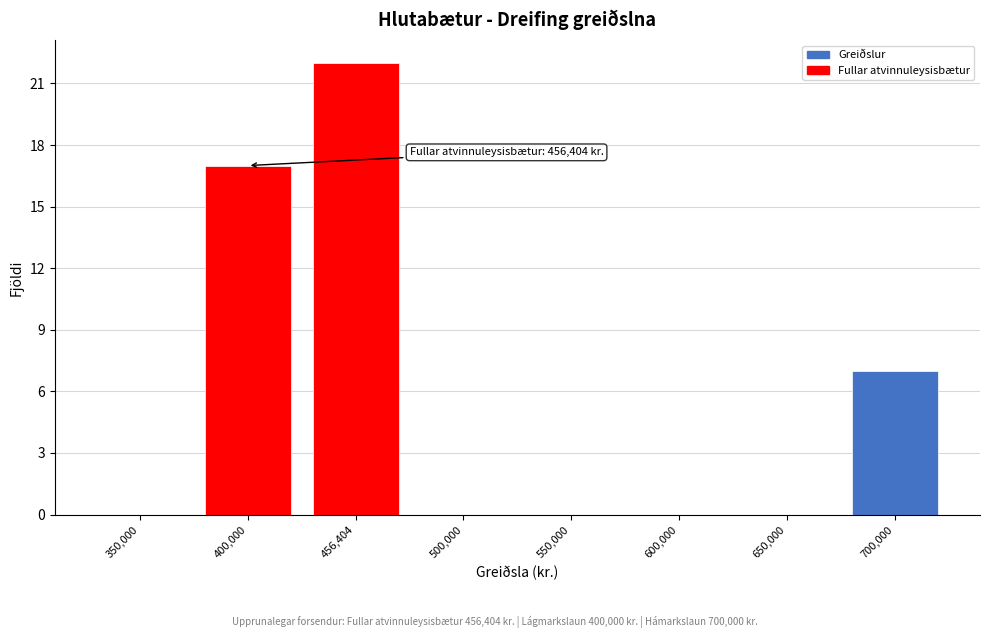

Reading left to right, list all the values displayed in this chart.

350,000=0	400,000=17	456,404=22	500,000=0	550,000=0	600,000=0	650,000=0	700,000=7